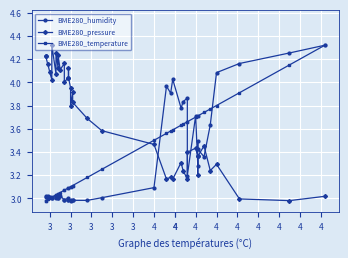

How many series are shown in this chart?

3